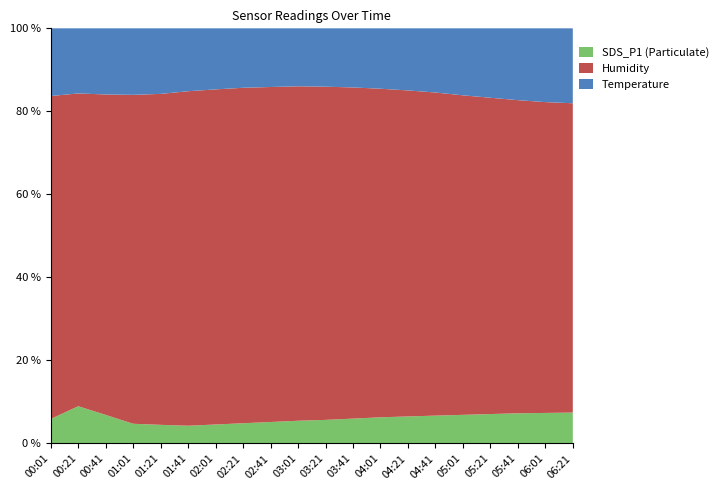

What is the total value across all series at 01:41?

100.0